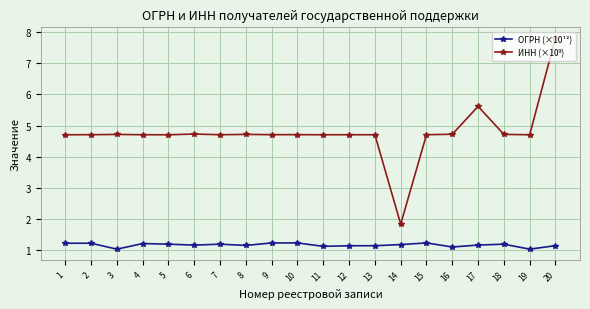

Is it true that ОГРН (×10¹²) equals 1.2 at 2?

True